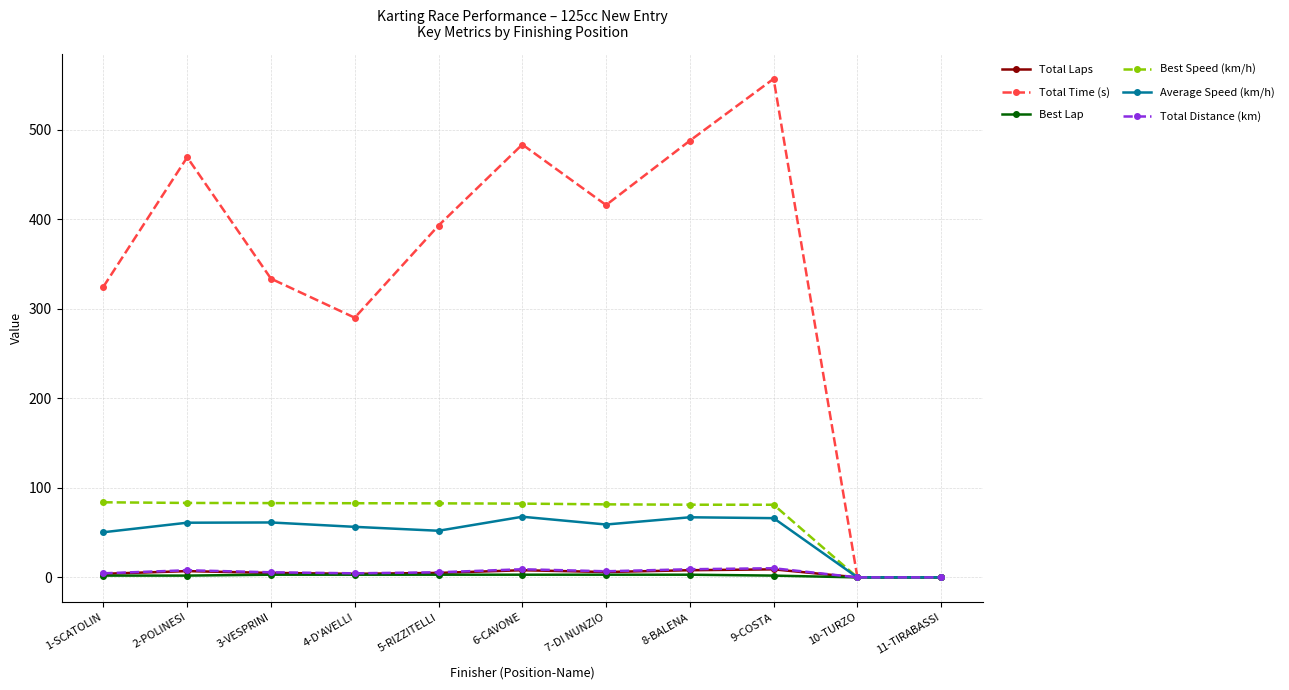

What is the label of the 10th point from the right?

2-POLINESI